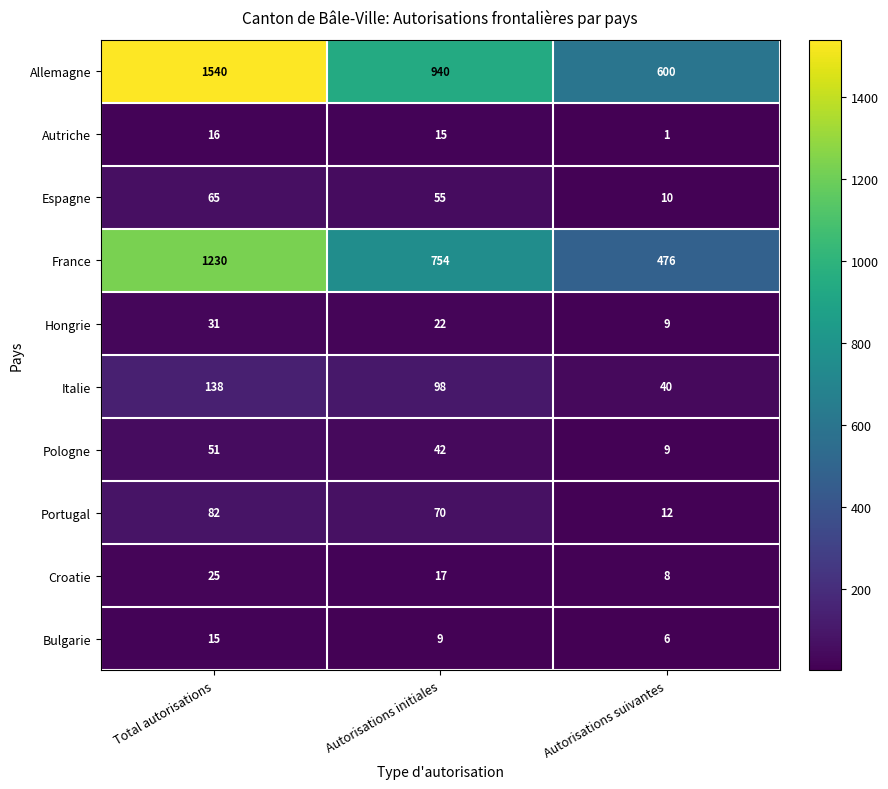

Is it true that Italie equals 40 at Autorisations suivantes?

True